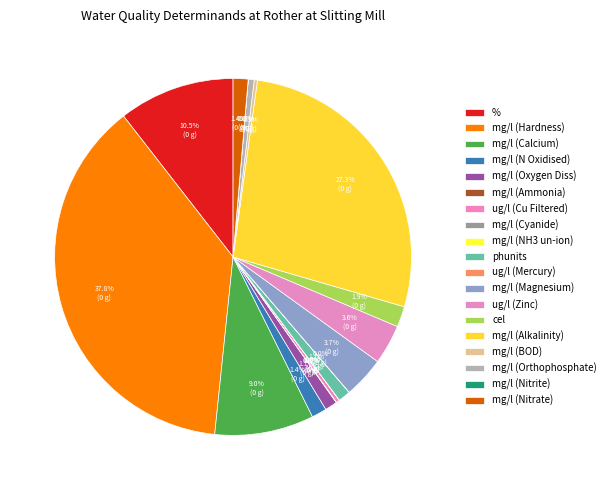

Does % account for over 50% of the chart?

No